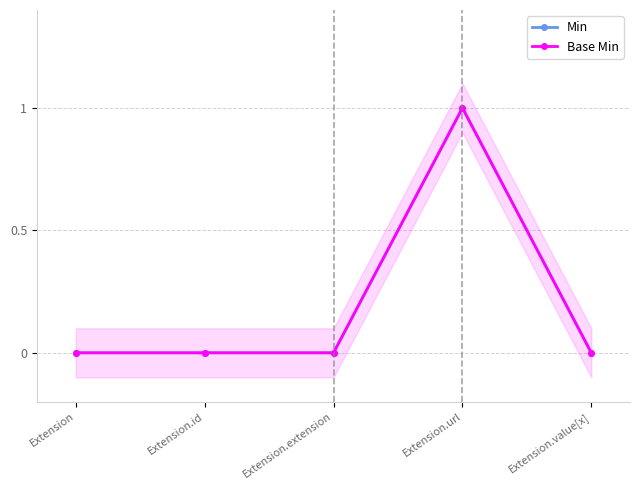

Which series has the largest range (max minus min)?

Min